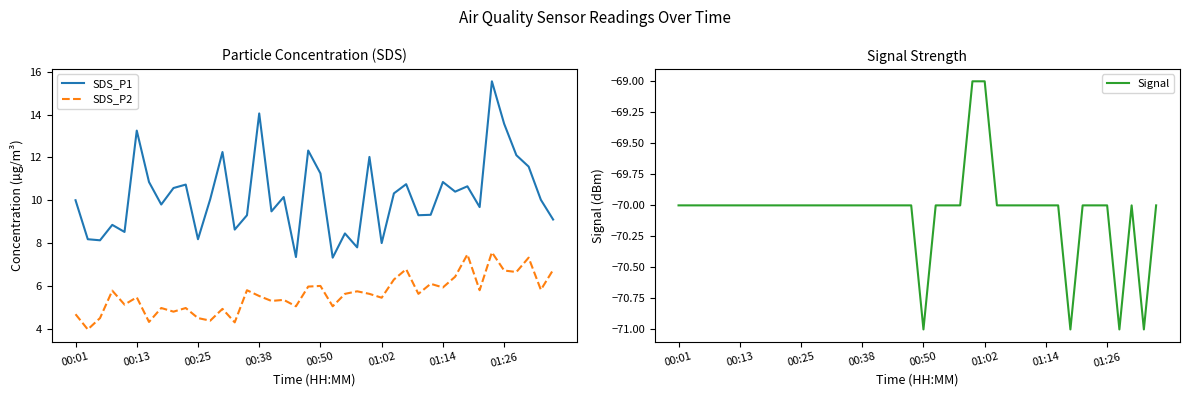

The SDS_P1 series shows 9.3 at 29. True or false?

True